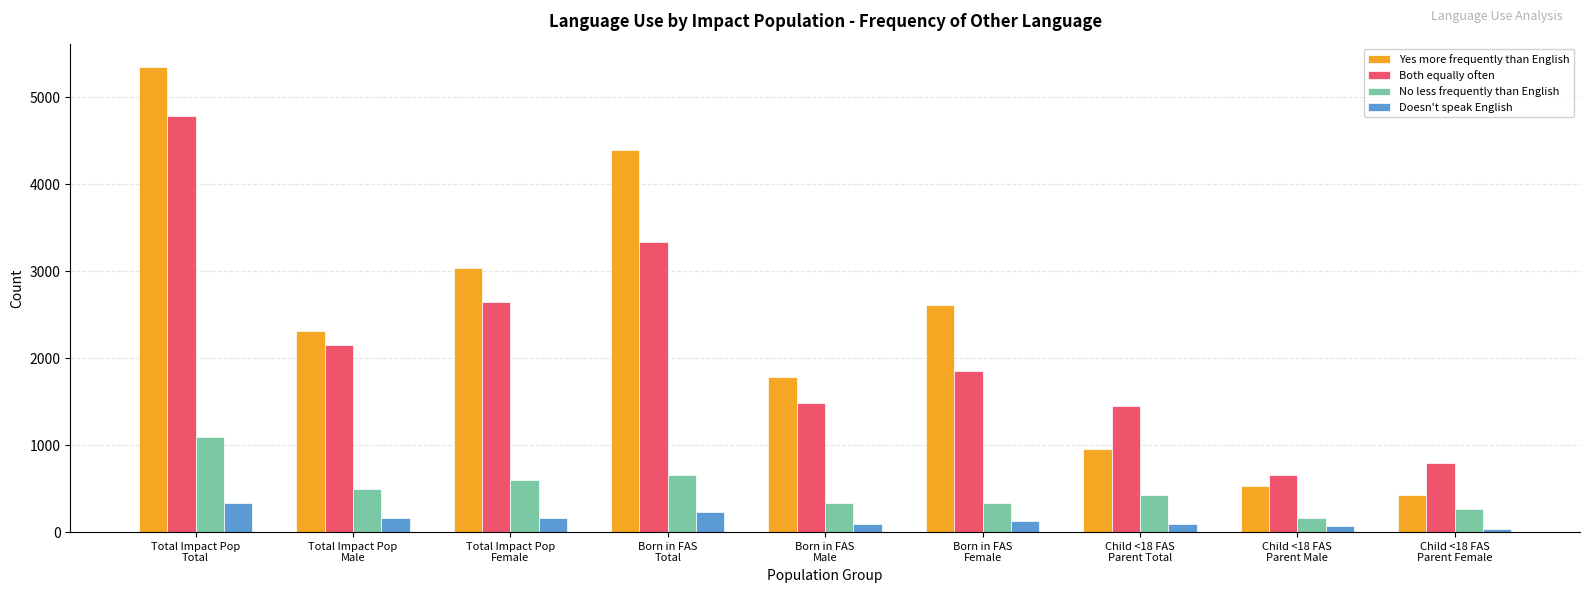

Which series has the largest total across all categories?

Yes more frequently than English